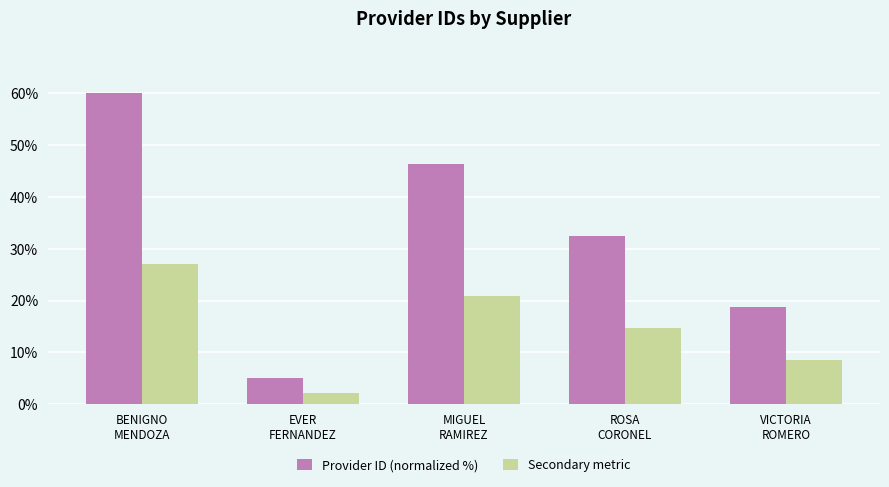

What is the difference between the Secondary metric values at VICTORIA
ROMERO and ROSA
CORONEL?

6.2